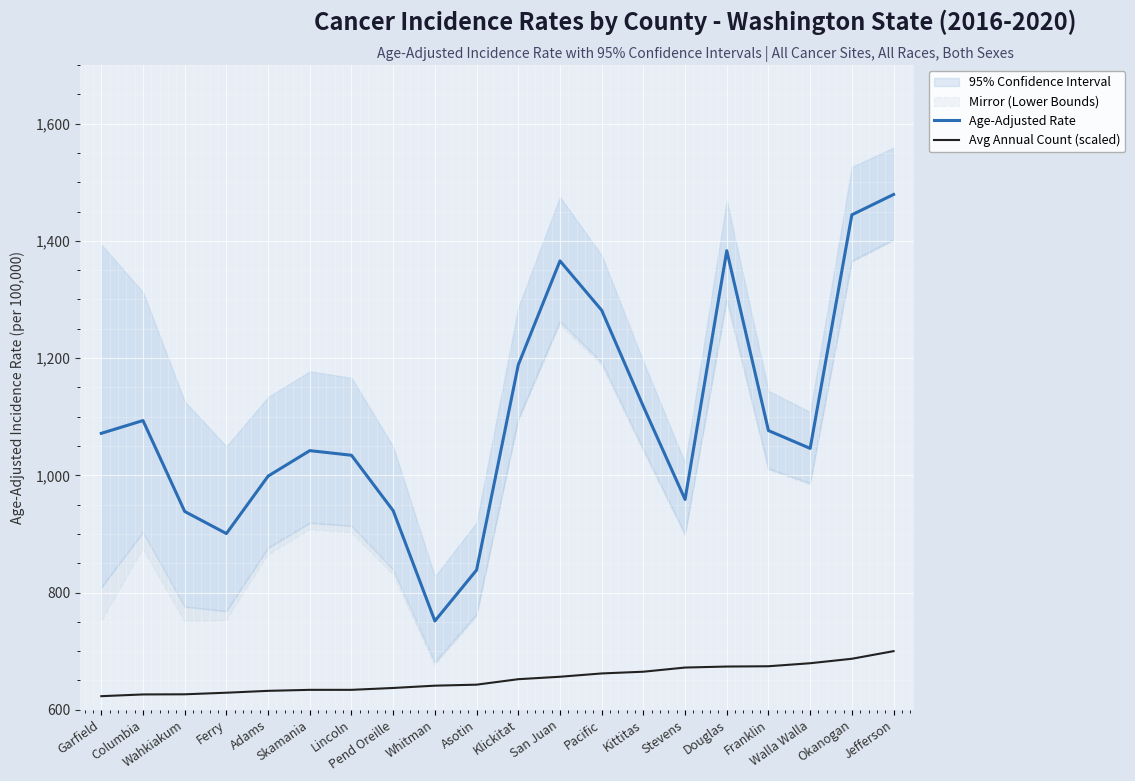

Rank the series by their maximum value, from highest to lowest.

Age-Adjusted Rate, Avg Annual Count (scaled)